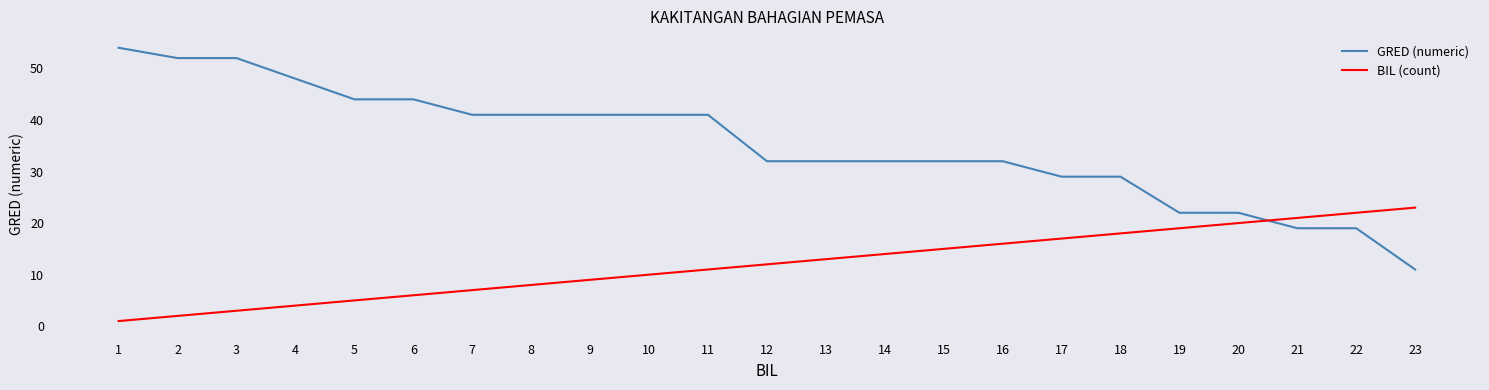

True or false: BIL (count) and GRED (numeric) cross at least once.

True